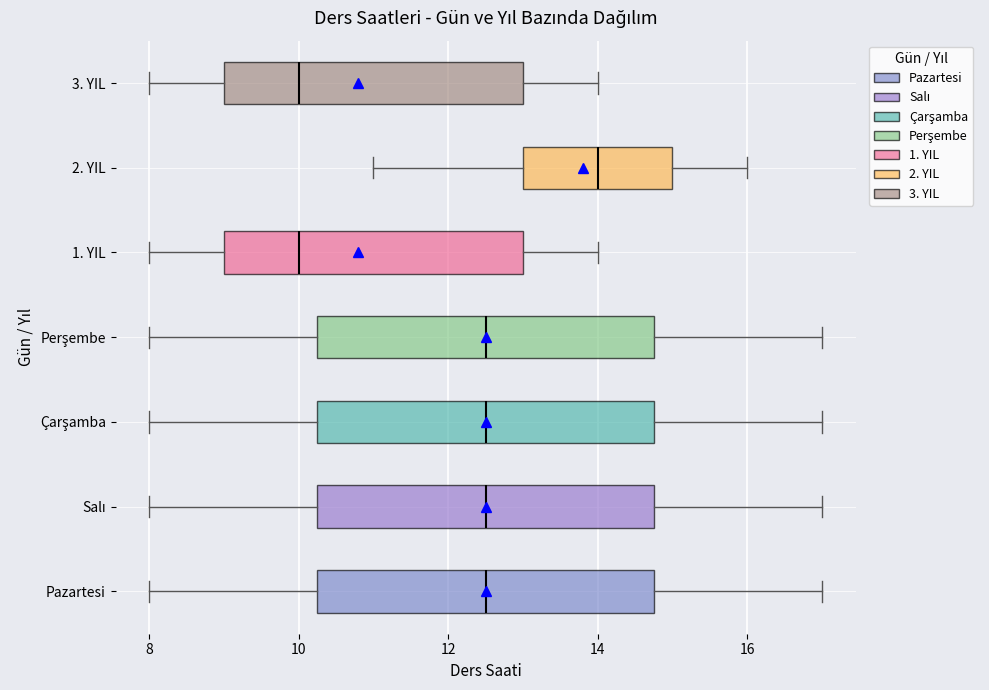

Reading bottom to top, read every box against the x-axis: the position of its median line, the range the box covers, and the ends of its whiskers. The values are not printed on the chart, so give them approximately, as read against the axis.

Pazartesi: median 12.6, box 10.2 to 14.8, whiskers 8.0 to 17.0
Salı: median 12.6, box 10.2 to 14.8, whiskers 8.0 to 17.0
Çarşamba: median 12.6, box 10.2 to 14.8, whiskers 8.0 to 17.0
Perşembe: median 12.6, box 10.2 to 14.8, whiskers 8.0 to 17.0
1. YIL: median 10.0, box 9.0 to 13.0, whiskers 8.0 to 14.0
2. YIL: median 14.0, box 13.0 to 15.0, whiskers 11.0 to 16.0
3. YIL: median 10.0, box 9.0 to 13.0, whiskers 8.0 to 14.0